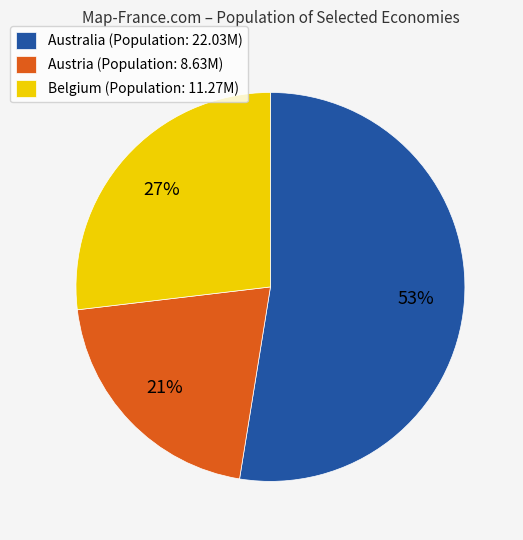

Is there any slice that represents more than half of the pie?

Yes